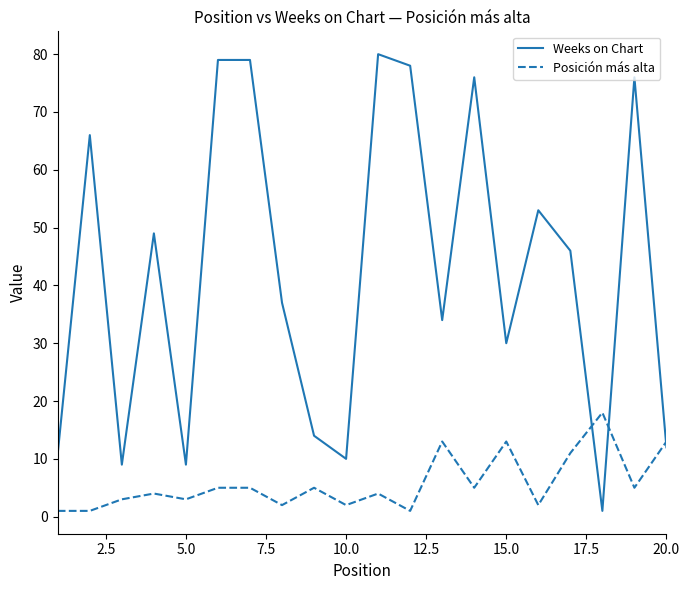

True or false: Posición más alta and Weeks on Chart cross at least once.

True